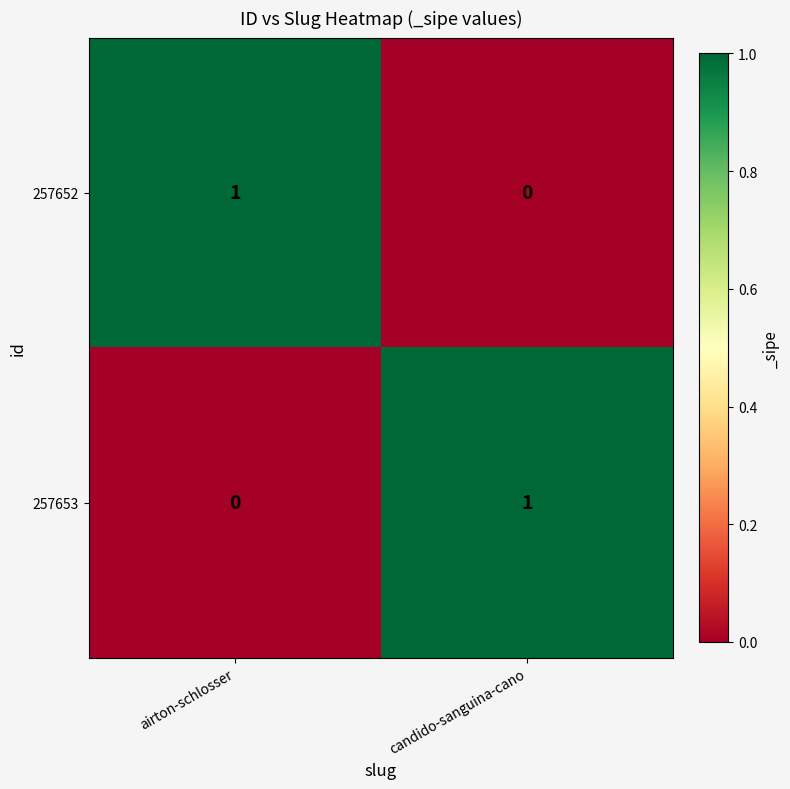

Rank the series at airton-schlosser from highest to lowest value.

257652, 257653